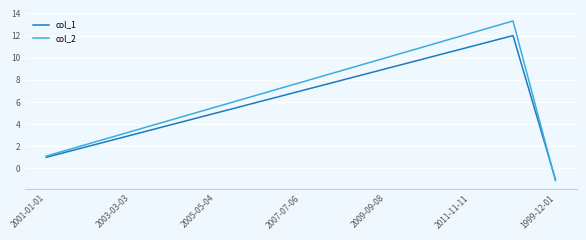

How many values in col_2 are below zero?

1